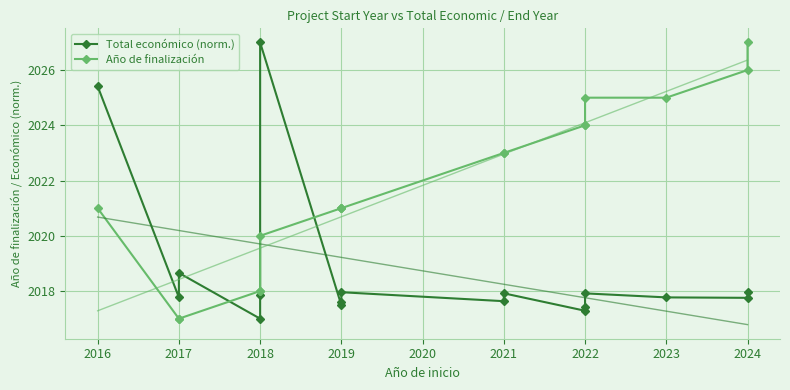

The Año de finalización series shows 3336.0 at 2021. True or false?

False